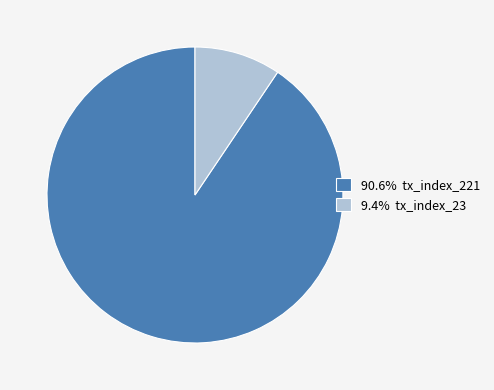

Do 9.4% tx_index_23 and 90.6% tx_index_221 together represent more than half of the pie?

Yes